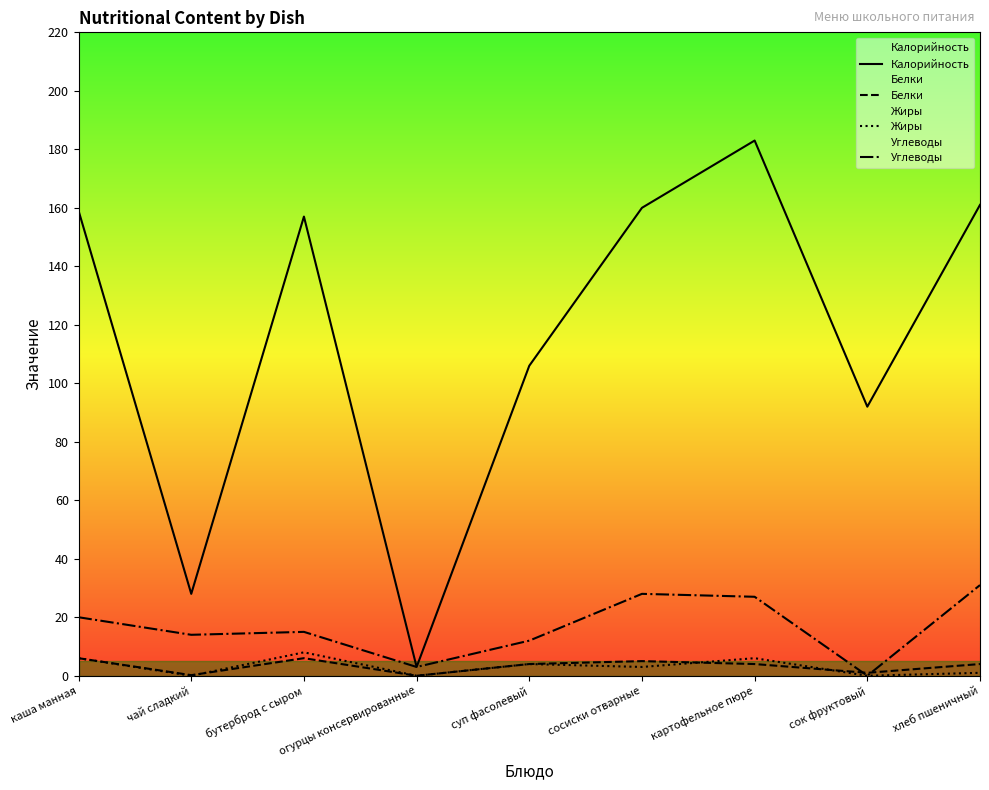

At which category does Углеводы reach its first local peak?

бутерброд с сыром